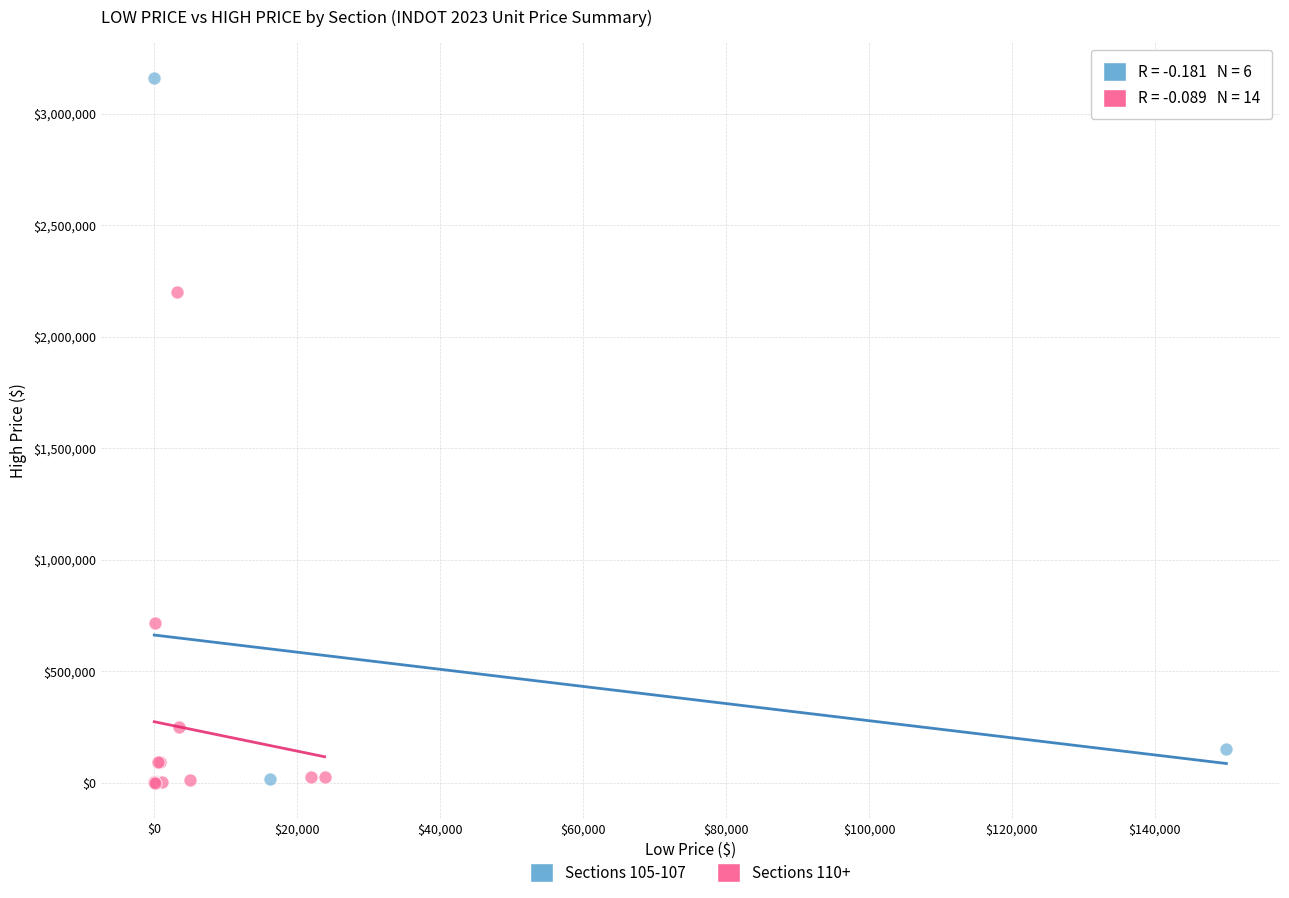

Which series has the largest Y range (max minus min)?

Sections 105-107